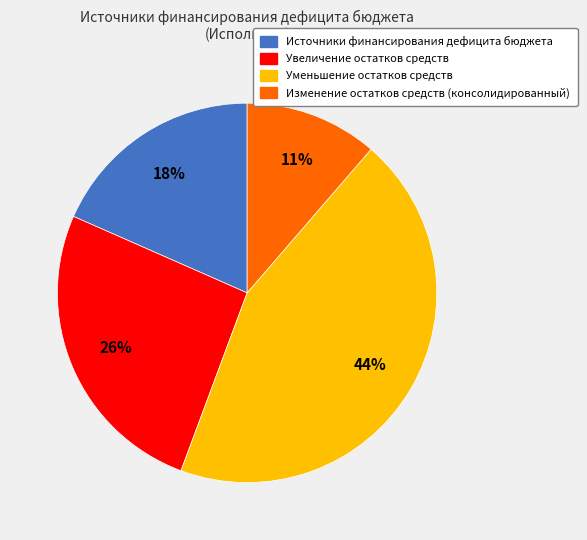

Is the sum of Изменение остатков средств (консолидированный) and Увеличение остатков средств greater than half?

No